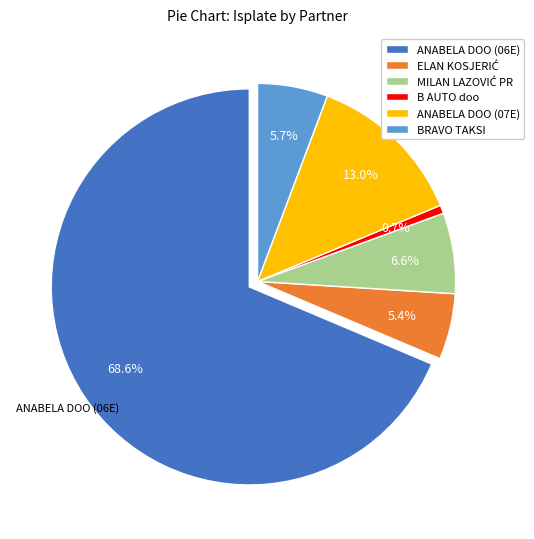

What percentage is NOT represented by ANABELA DOO (06E)?

31.4%